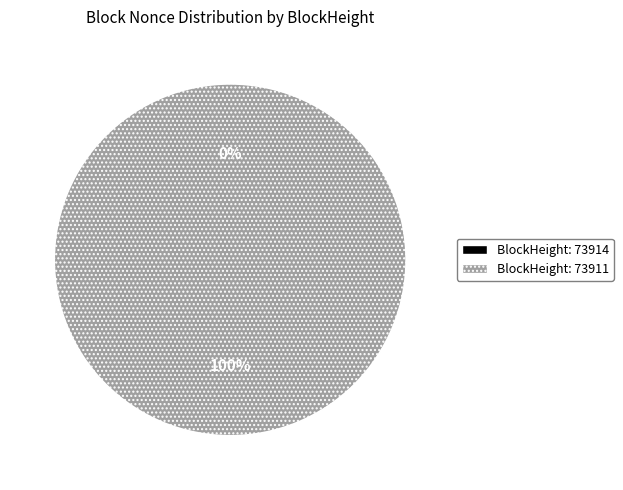

Does 73911 account for over 50% of the chart?

Yes